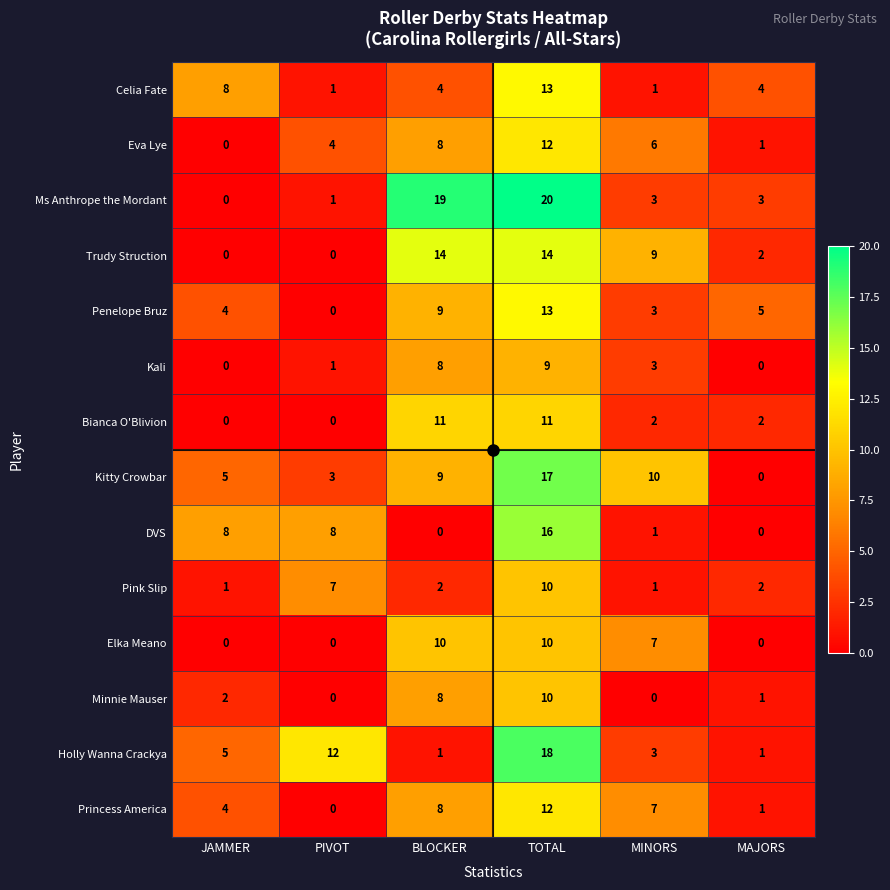

What value does the Trudy Struction series have at MINORS, to the nearest 10?

10